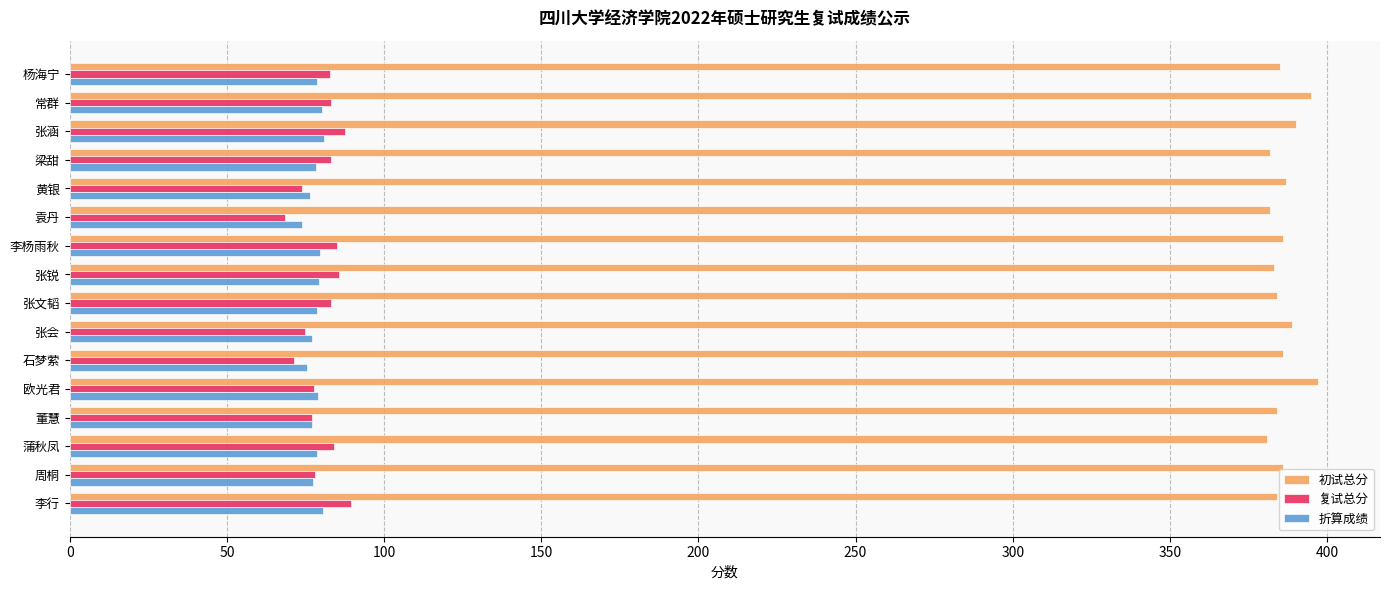

What is the spread (max minus min) of values at 欧光君?

319.2